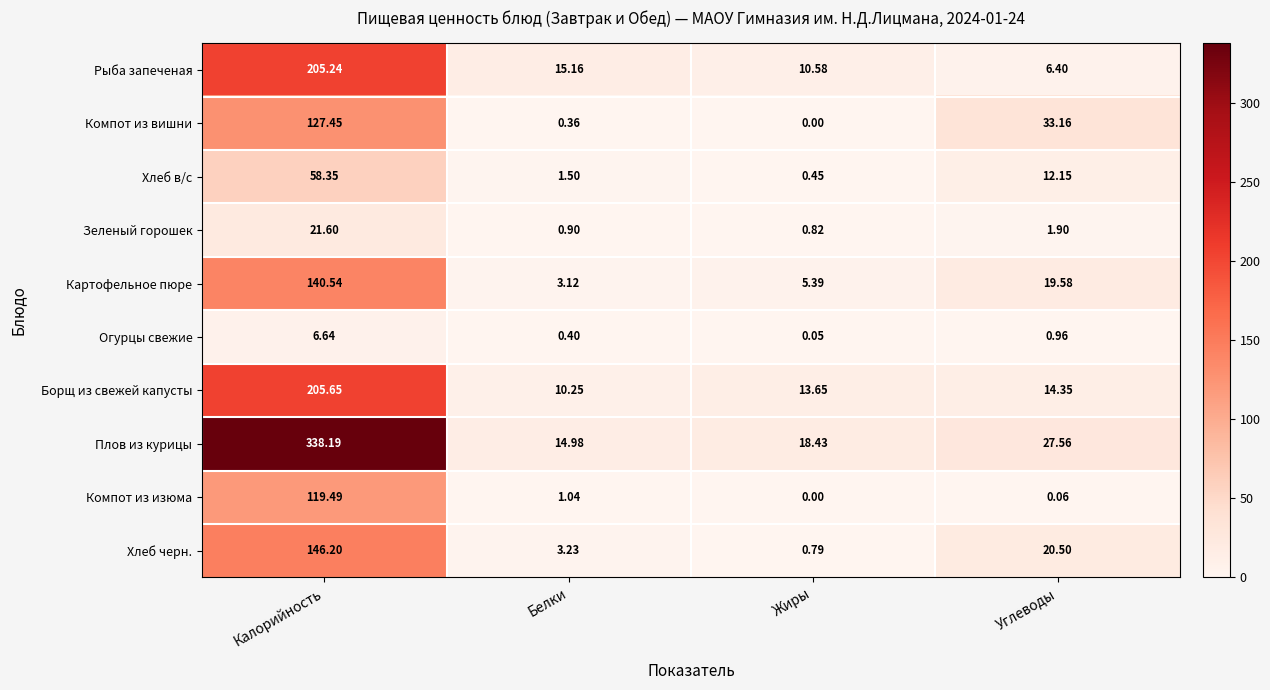

Rank the series by their maximum value, from highest to lowest.

Плов из курицы, Борщ из свежей капусты, Рыба запеченая, Хлеб черн., Картофельное пюре, Компот из вишни, Компот из изюма, Хлеб в/с, Зеленый горошек, Огурцы свежие